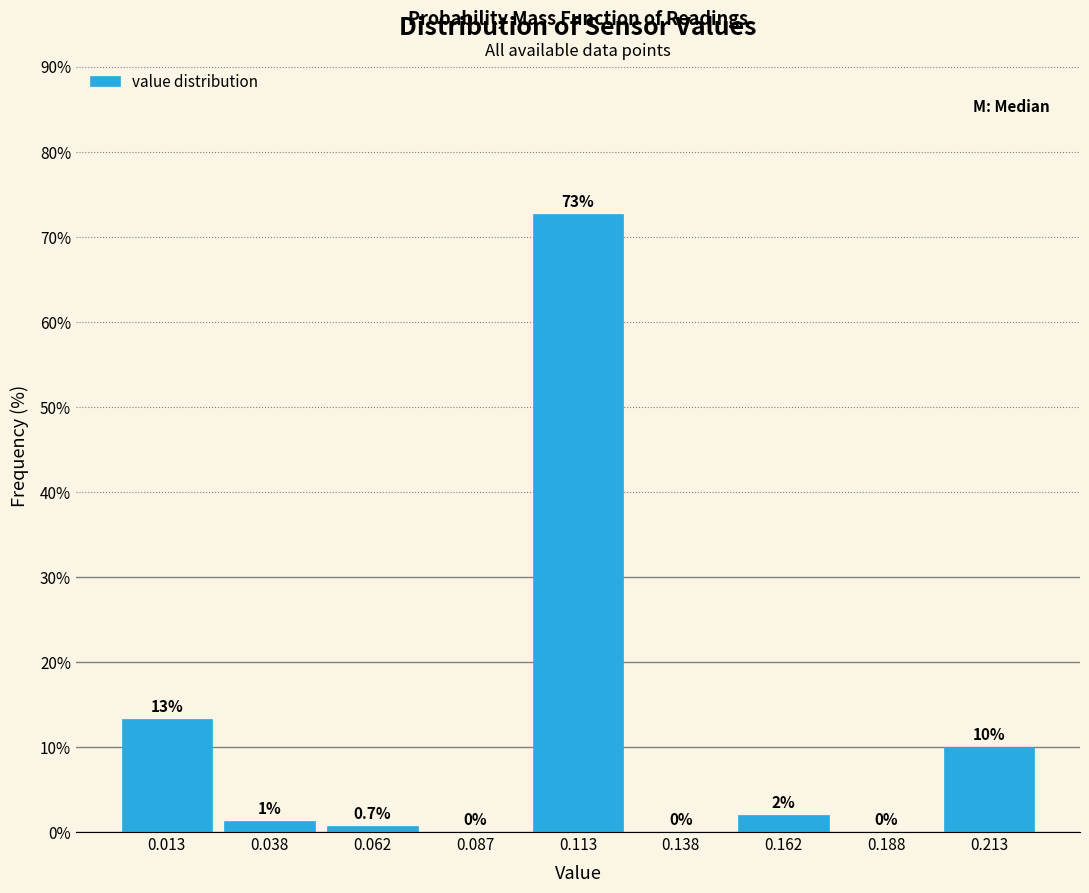

Which range on the x-axis has the tallest bar?

0.100 to 0.125